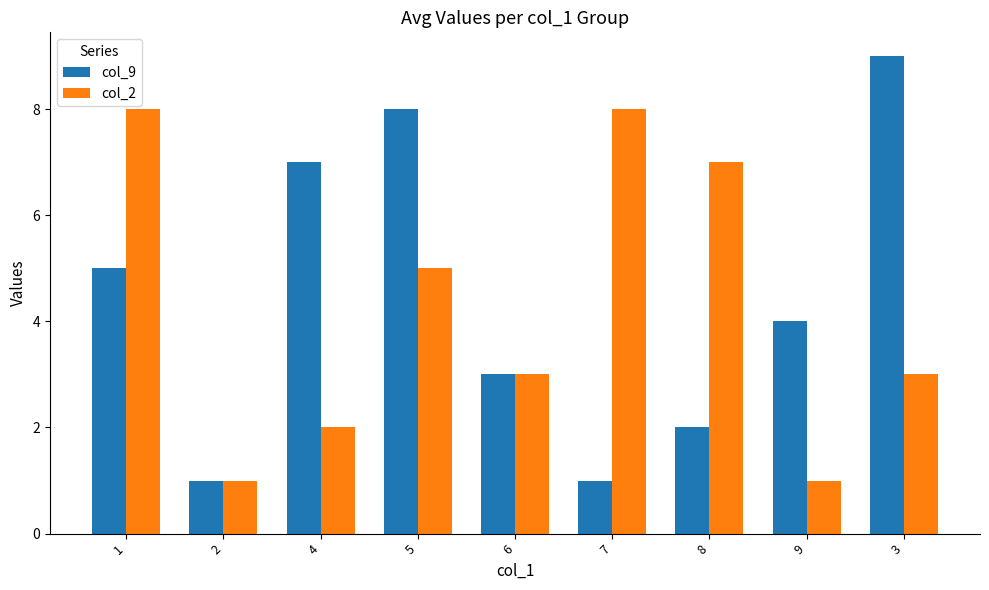

Does the chart contain stacked bars?

No